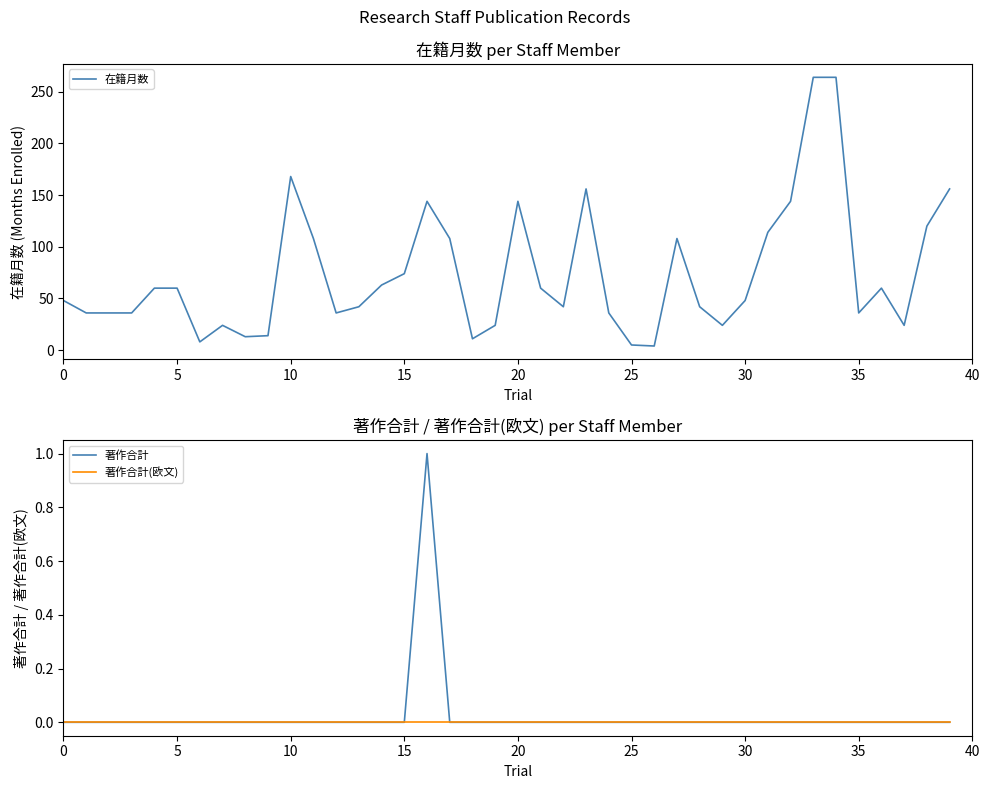

What is the total value across all series at 29?

24